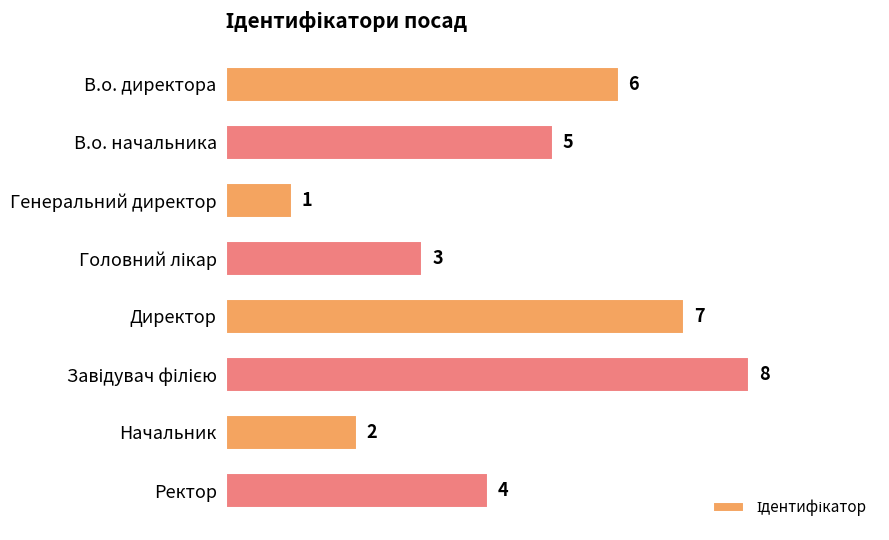

Where is the data nearest to the value 4?

Ректор